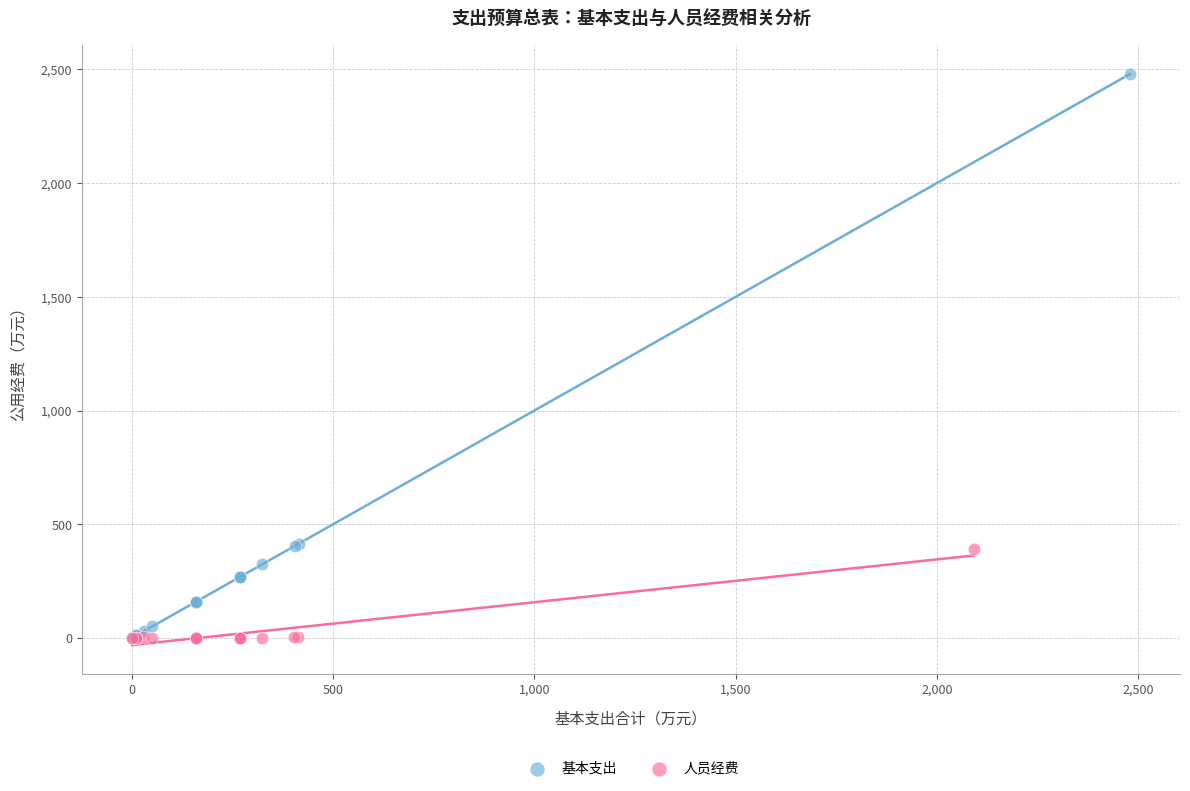

Which series has the largest Y range (max minus min)?

基本支出